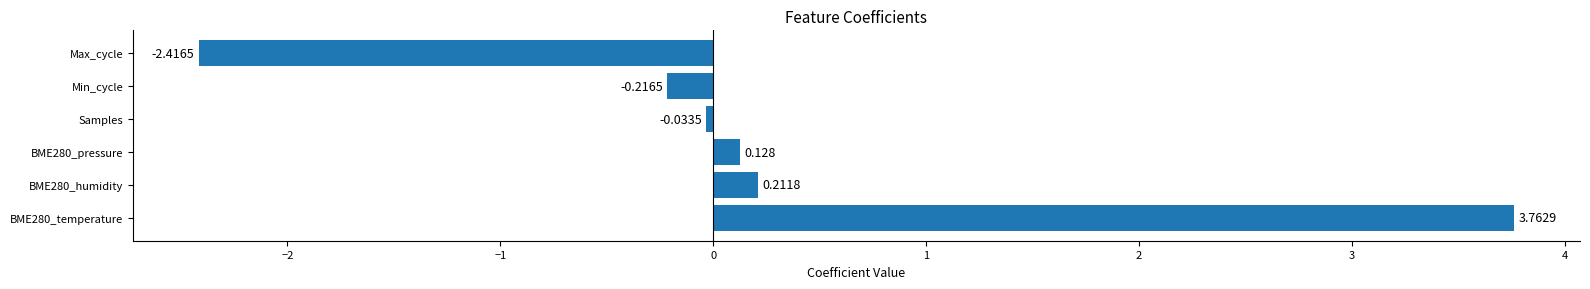

What is the sum of all values?

1.4